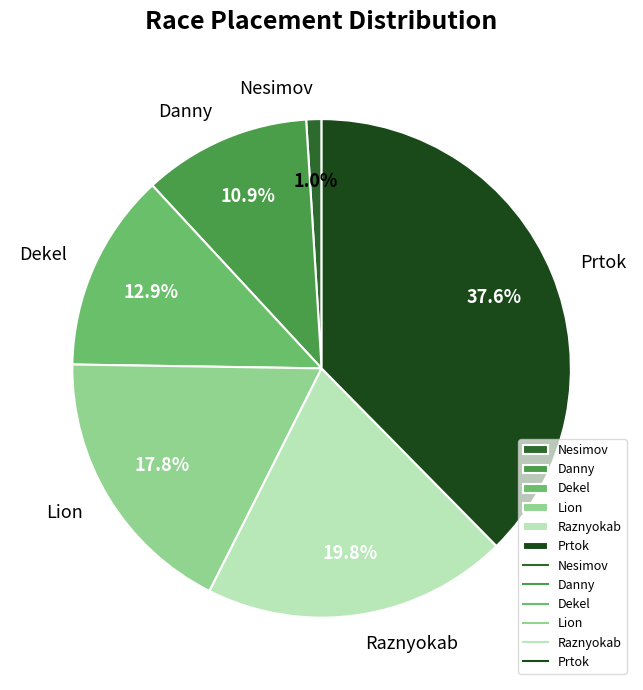

Does Raznyokab represent more than half of the total?

No